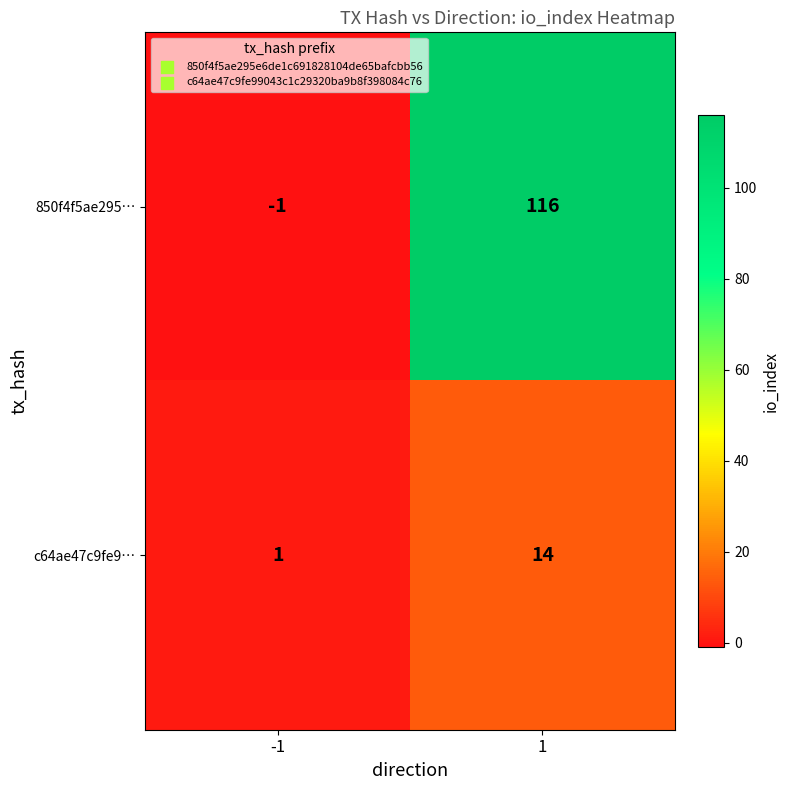

How many positive values does the 850f4f5ae295… series have?

1